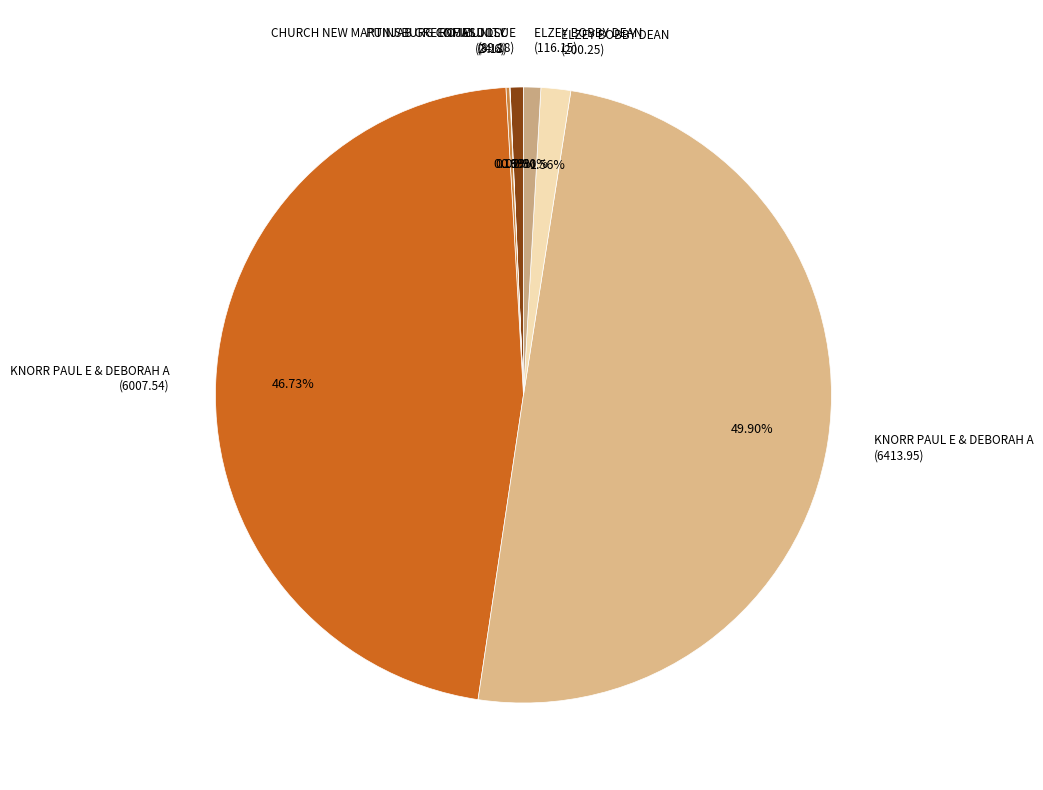

Do KNORR PAUL E & DEBORAH A (6007.54) and ELZEY BOBBY DEAN (200.25) together represent more than half of the pie?

No